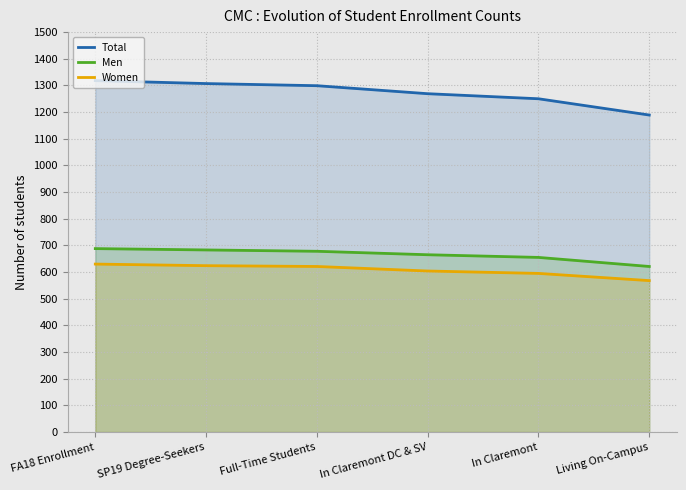

Reading left to right, list all the values displayed in this chart.

Total: FA18 Enrollment=1318	SP19 Degree-Seekers=1307	Full-Time Students=1299	In Claremont DC & SV=1269	In Claremont=1250	Living On-Campus=1189
Men: FA18 Enrollment=688	SP19 Degree-Seekers=683	Full-Time Students=678	In Claremont DC & SV=665	In Claremont=655	Living On-Campus=621
Women: FA18 Enrollment=630	SP19 Degree-Seekers=624	Full-Time Students=621	In Claremont DC & SV=604	In Claremont=595	Living On-Campus=568